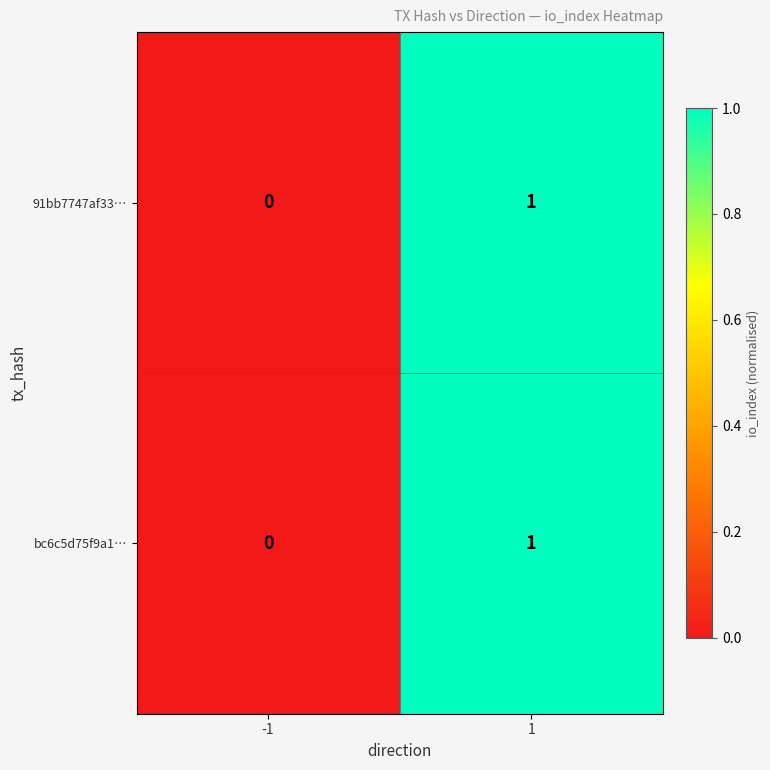

Is it true that bc6c5d75f9a1… equals 1 at 1?

True